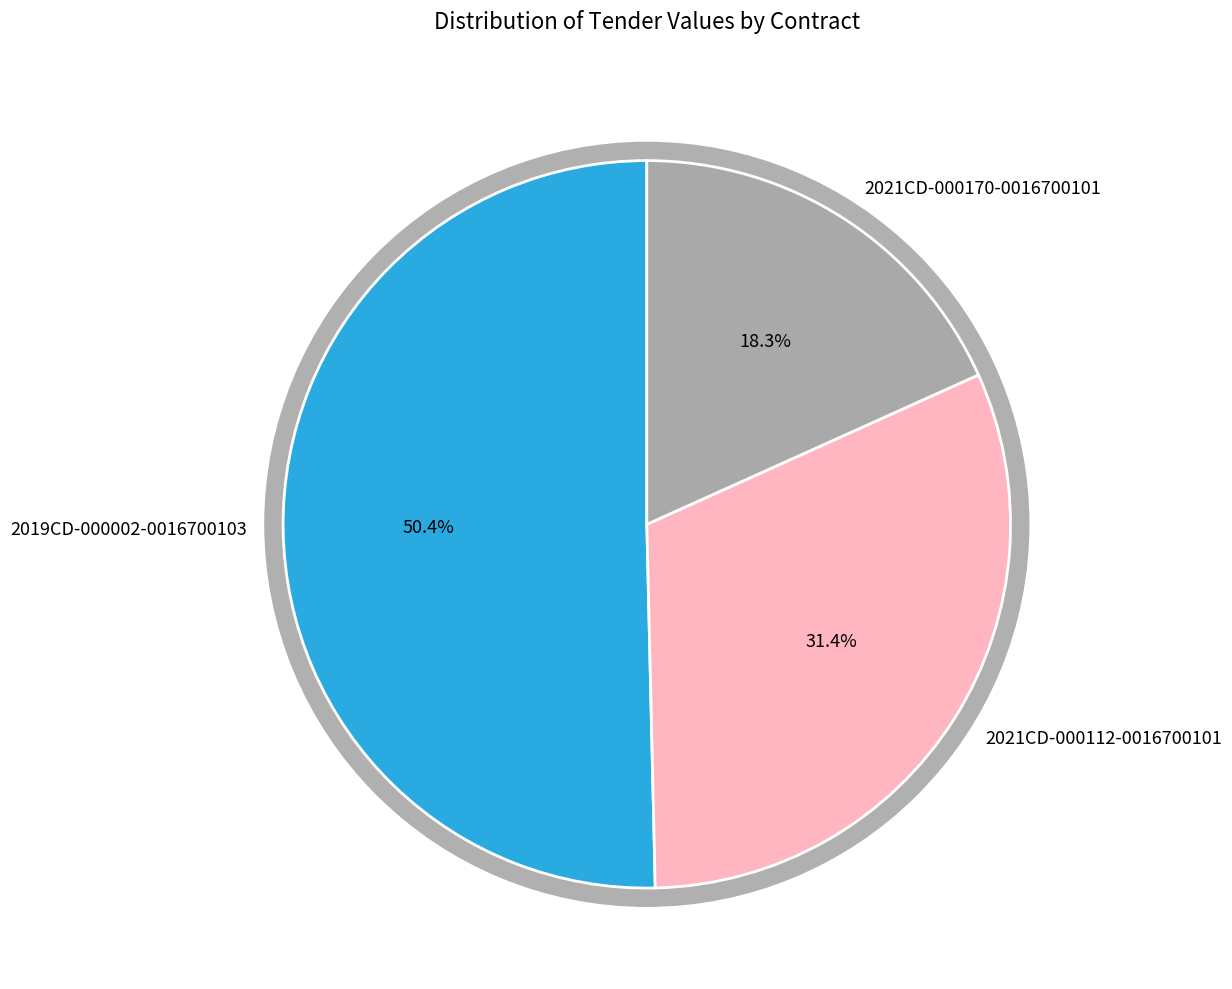

To the nearest percent, what is the difference between the 2021CD-000112-0016700101 and 2021CD-000170-0016700101 slice percentages?

13%